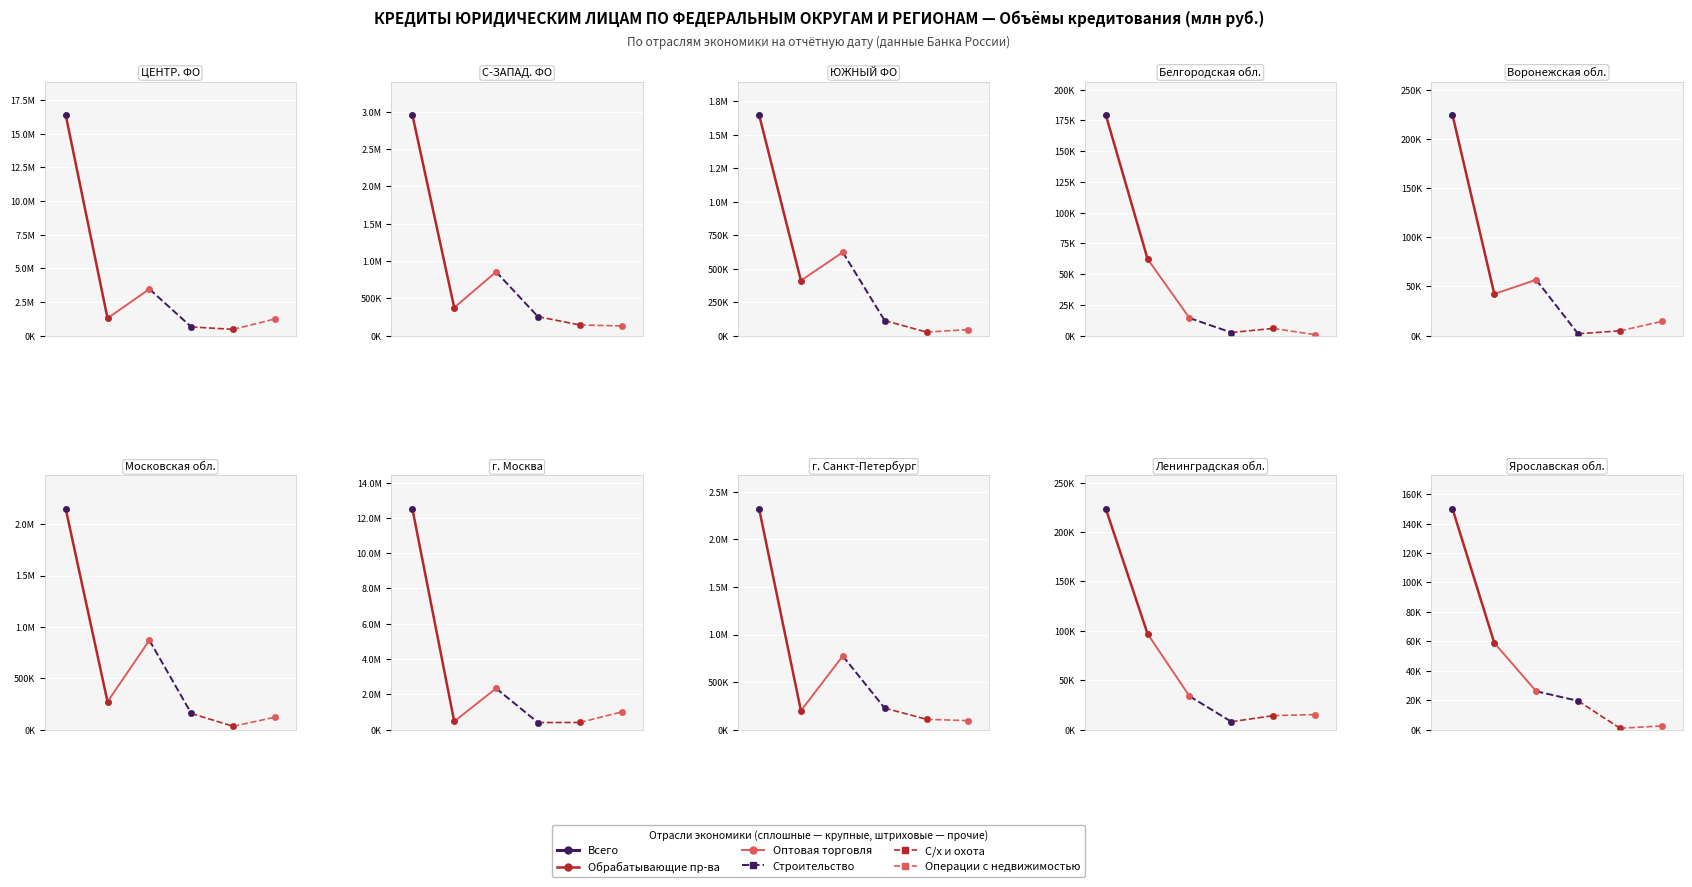

List the series in order of their peak value, lowest first.

С/х и охота, Строительство, Операции с недвижимостью, Обрабатывающие пр-ва, Оптовая торговля, Всего